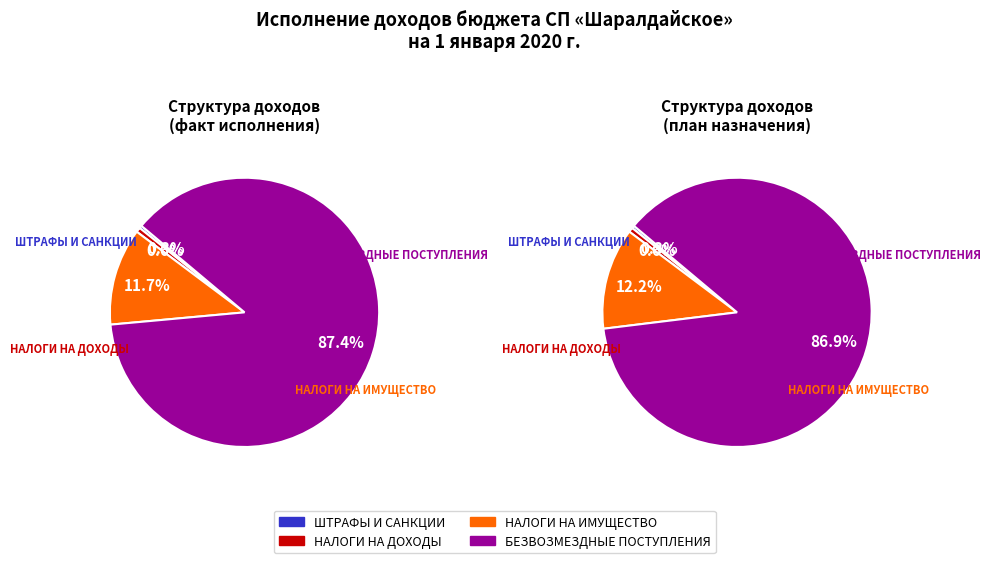

To the nearest percent, what is the combined percentage of НАЛОГИ НА ПРИБЫЛЬ, ДОХОДЫ and НАЛОГИ НА ИМУЩЕСТВО?

12%